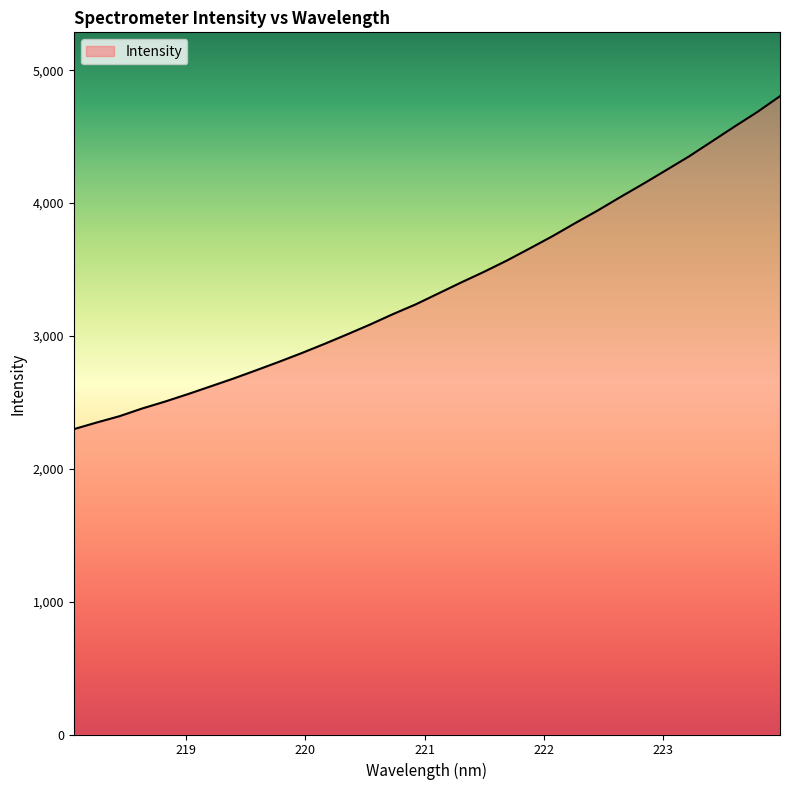

What is the difference between the maximum and minimum values?

2506.4